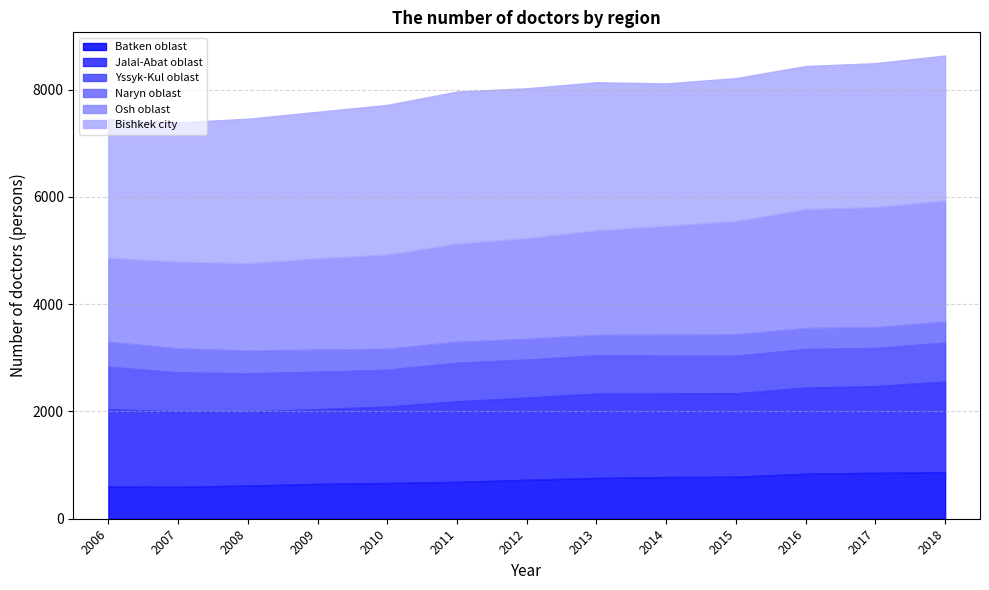

What is the difference between the highest and lowest values at 2006?

2124